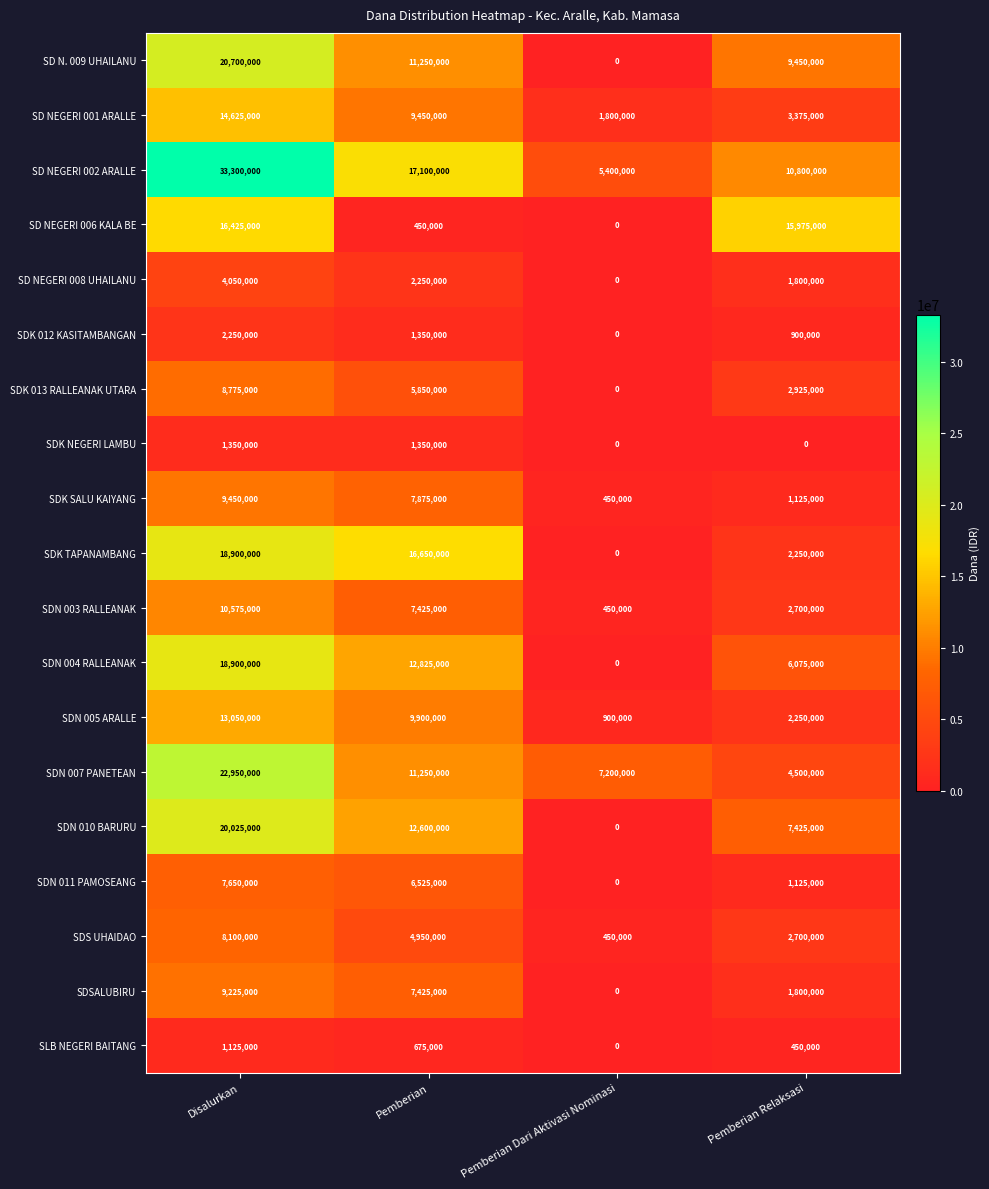

At how many categories does at least one series exceed 31287004?

1